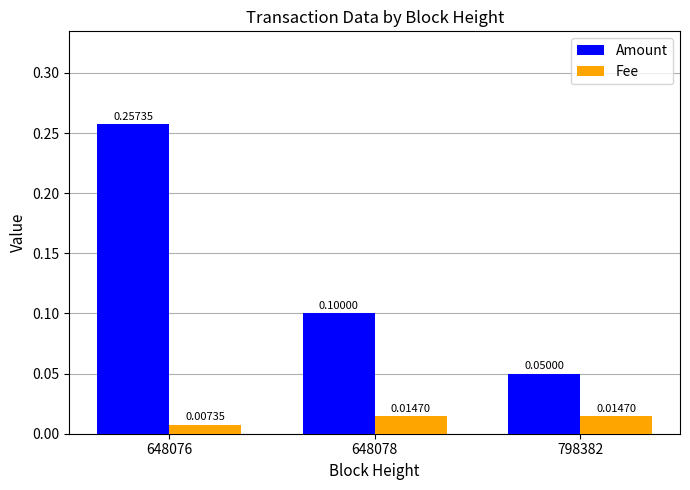

Count the number of data series in this chart.

2